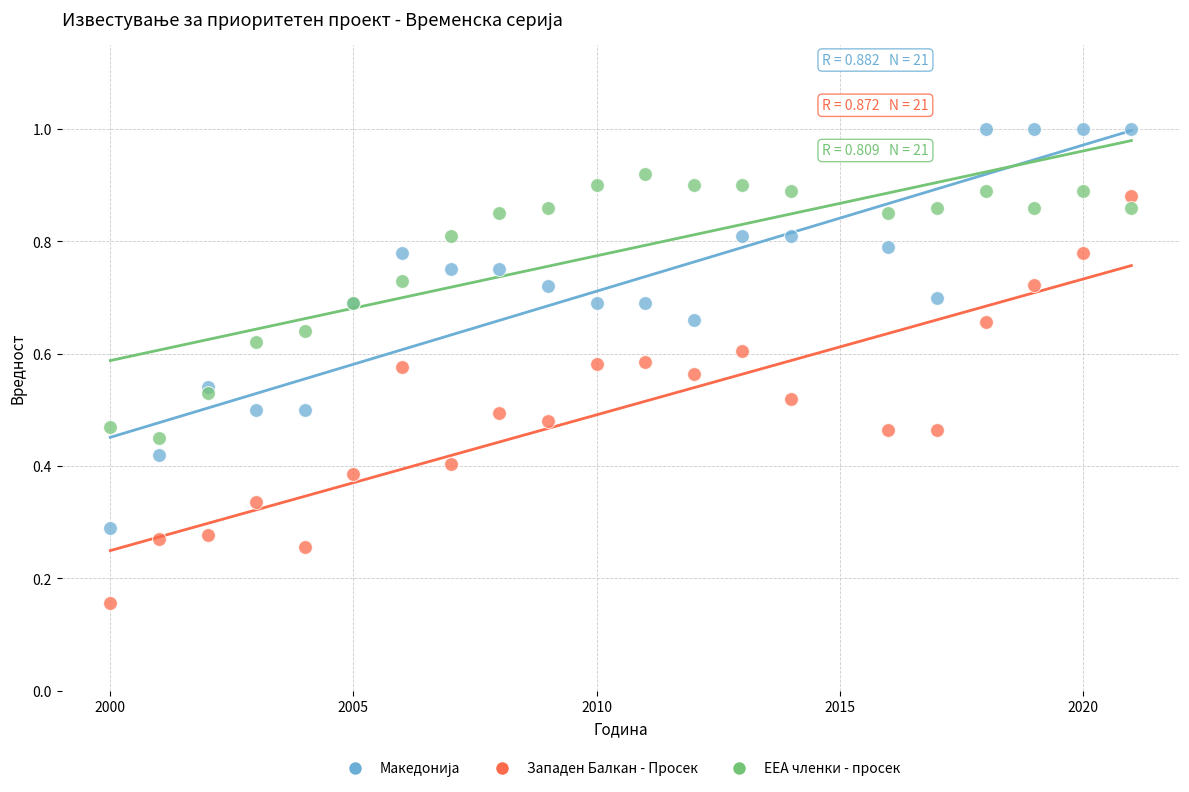

Which series has the widest spread of Y values?

Западен Балкан - Просек